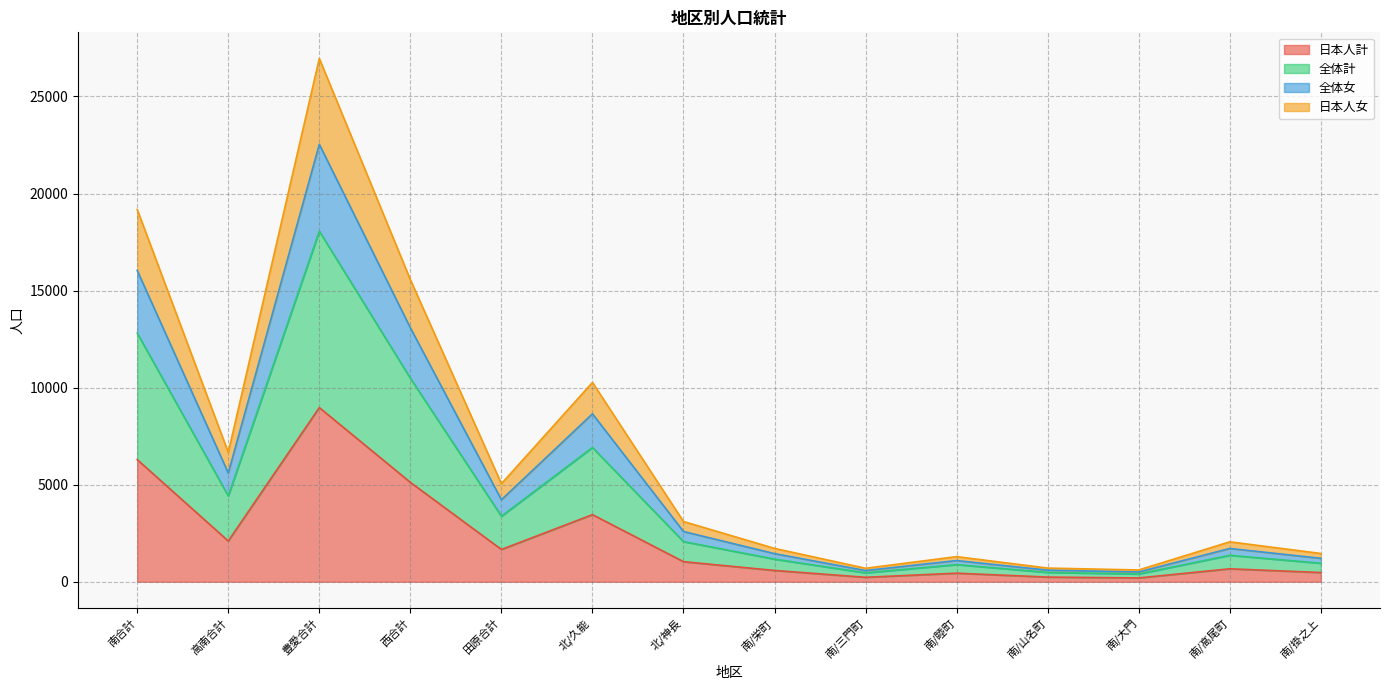

True or false: 日本人計 has more than 1 interior local peaks.

True